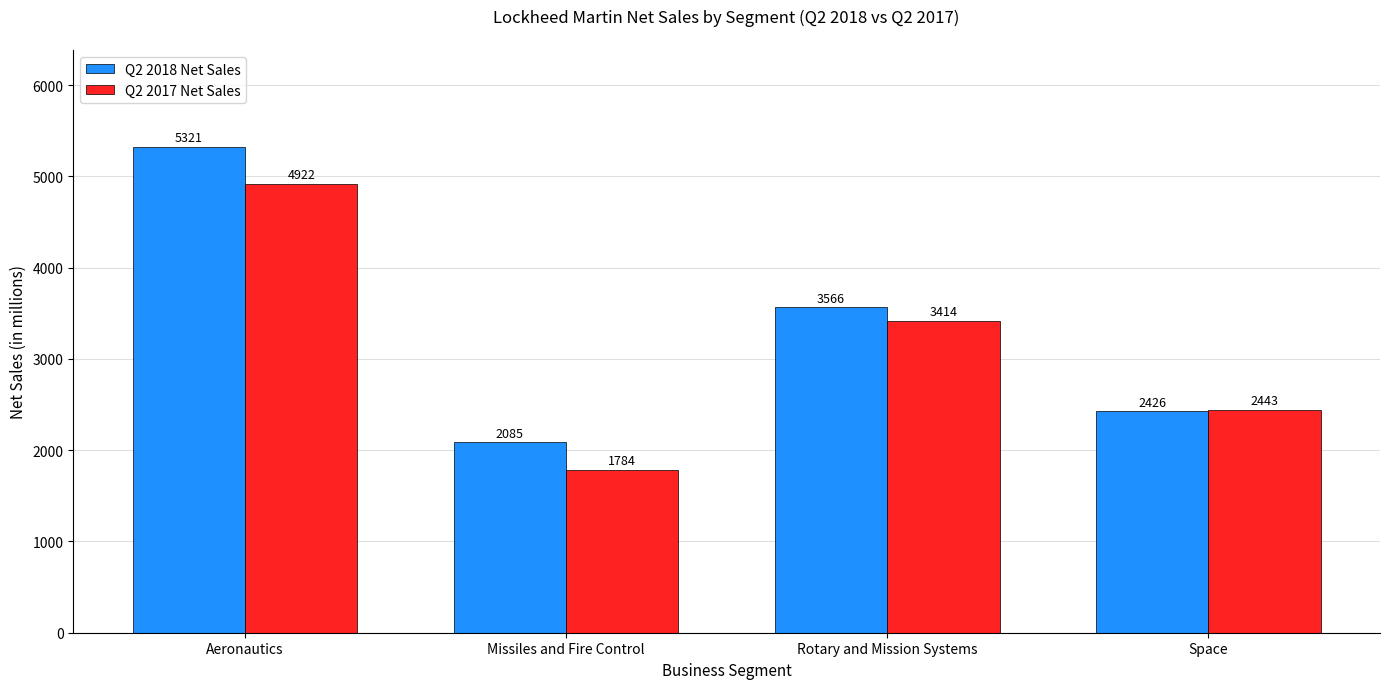

The Q2 2018 Net Sales series shows 667 at Missiles and Fire Control. True or false?

False